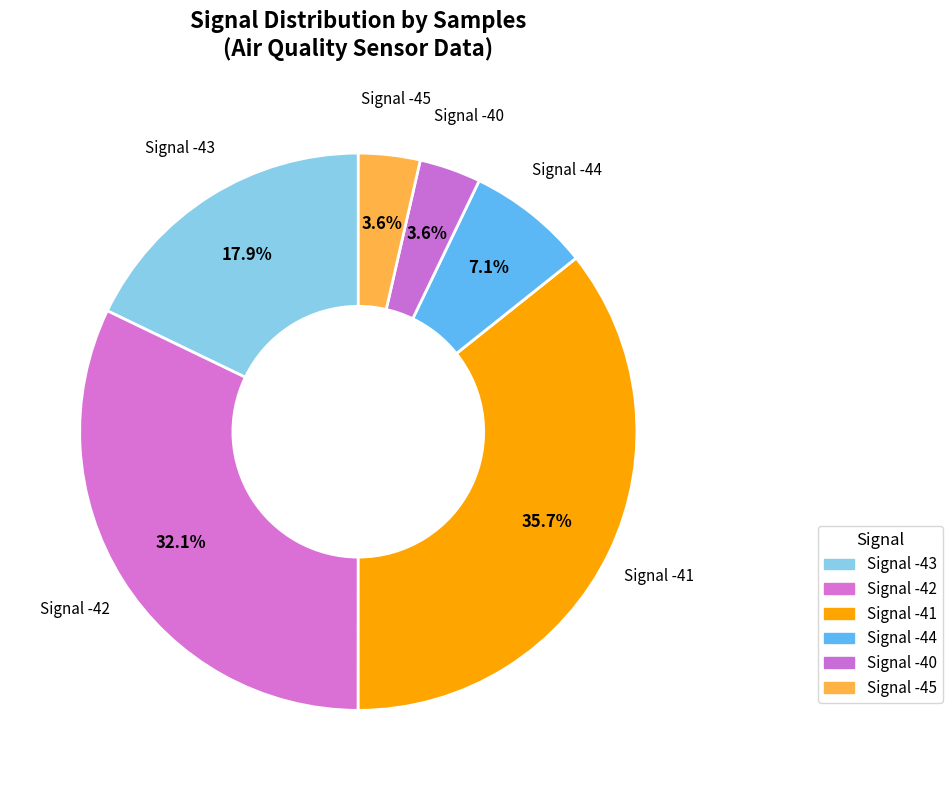

Count the number of slices in the pie.

6